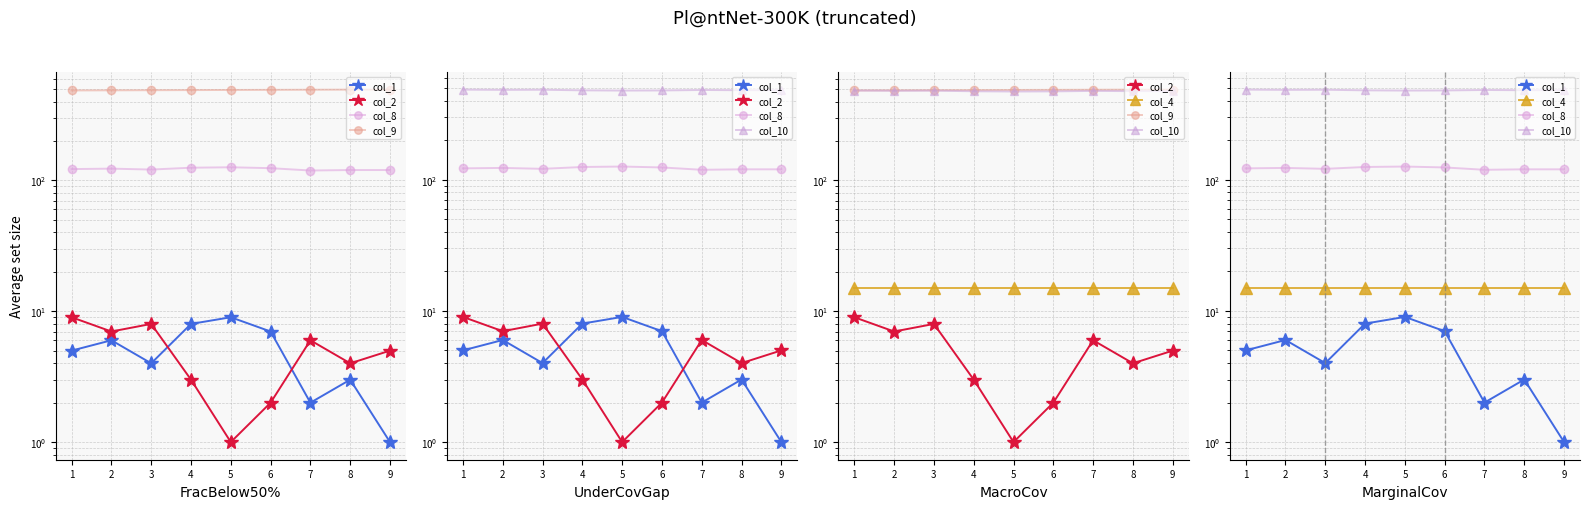

How many lines are shown in the chart?

6